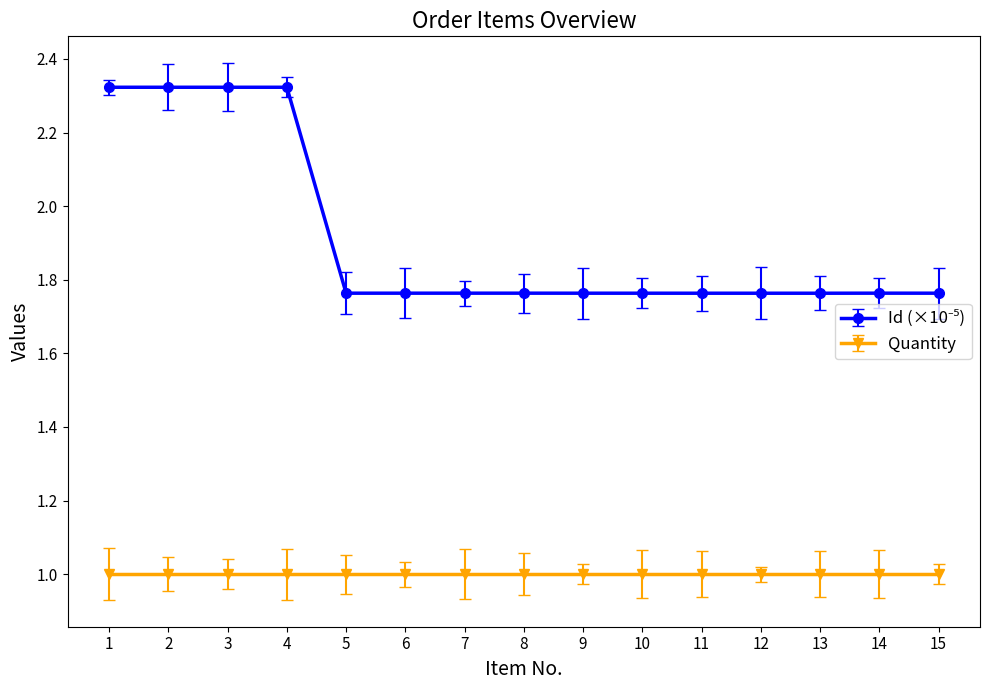

Is it true that Quantity equals 1.0 at 3?

True